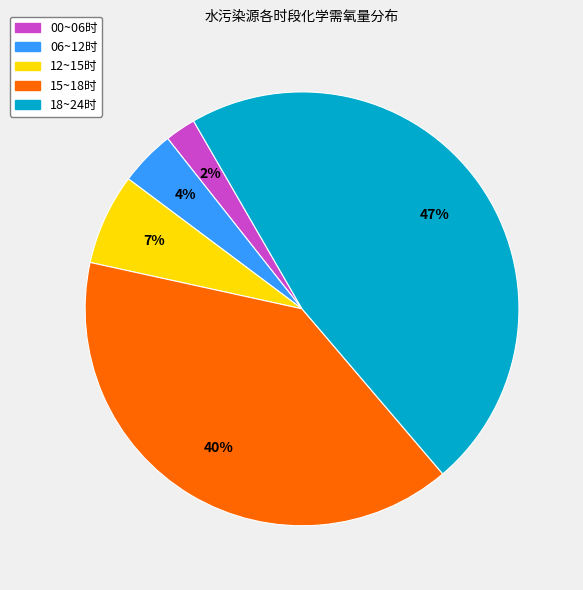

Count the number of slices in the pie.

5